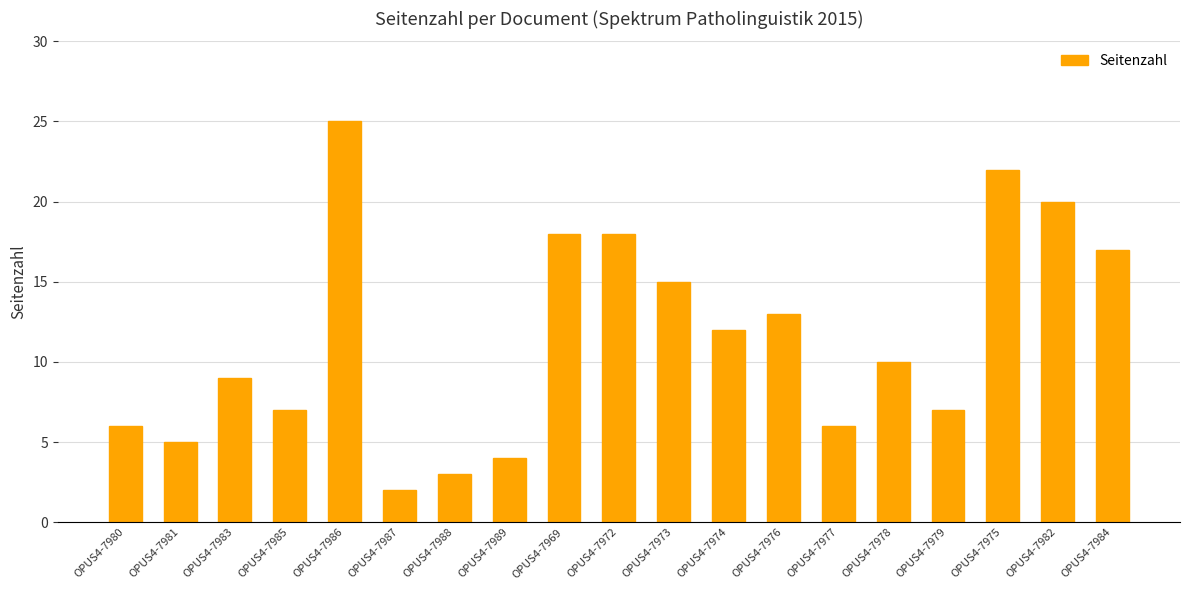

What is the change in value from OPUS4-7976 to OPUS4-7982?

+7